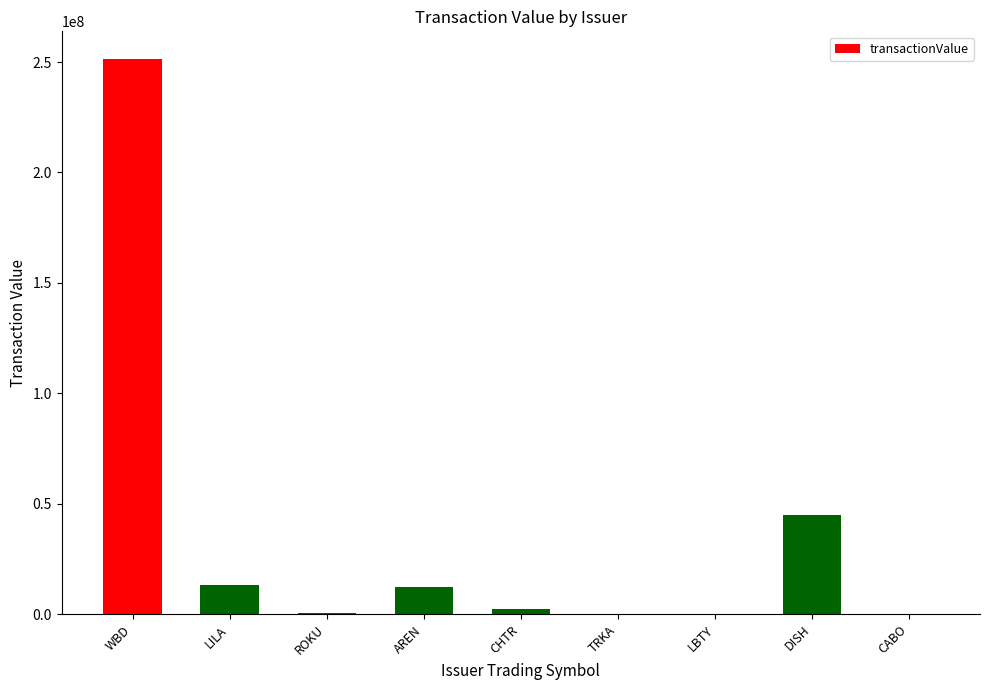

Are the bars horizontal?

No